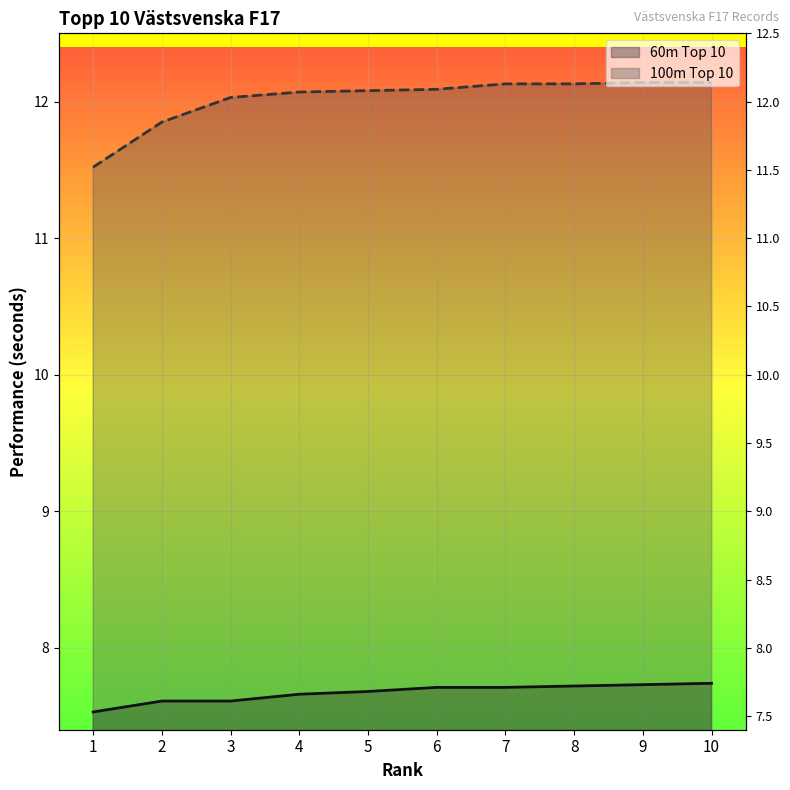

What is the sum of the 60m Top 10 values at 7 and 10?

15.4